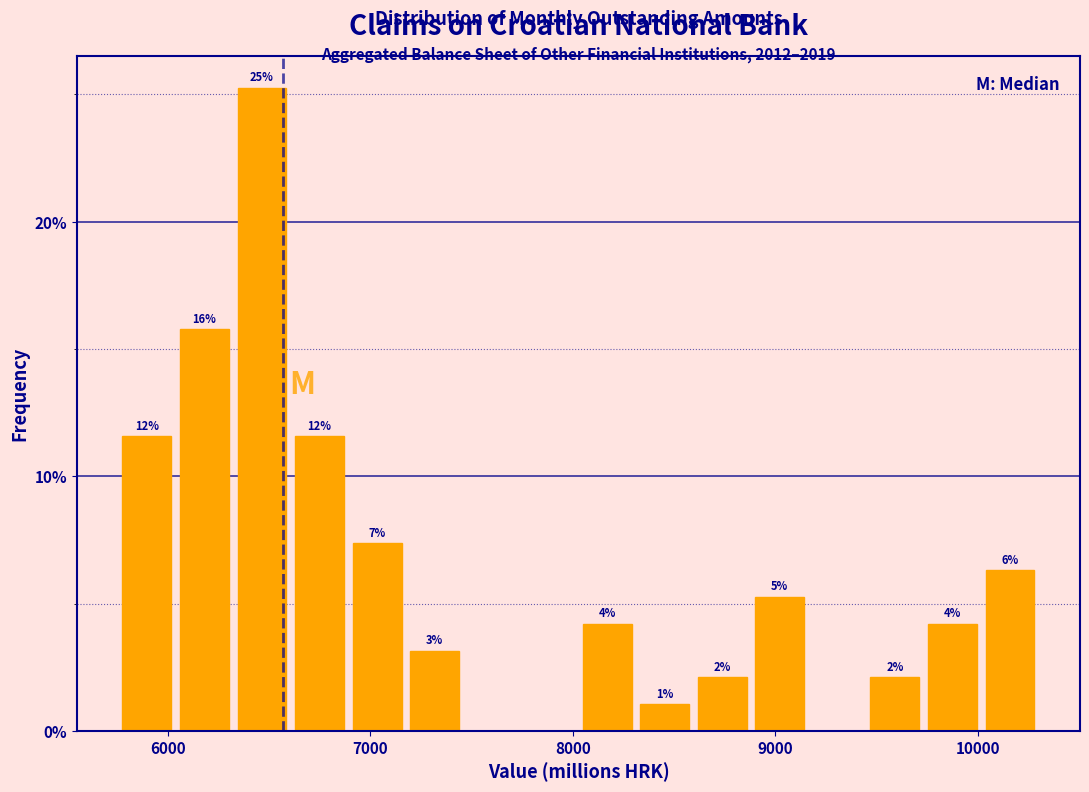

Around what value on the x-axis is the tallest bar? Give the approximate position of its centre, as read against the axis.

6500